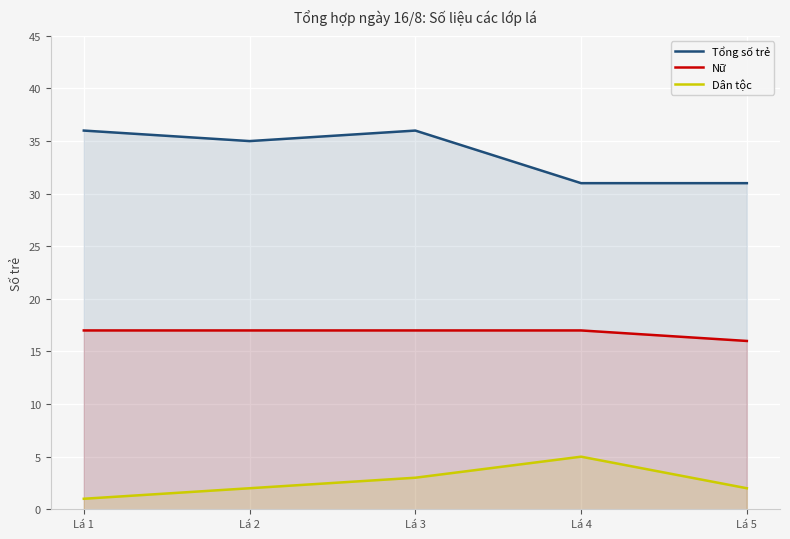

Which series has the largest range (max minus min)?

Tổng số trẻ